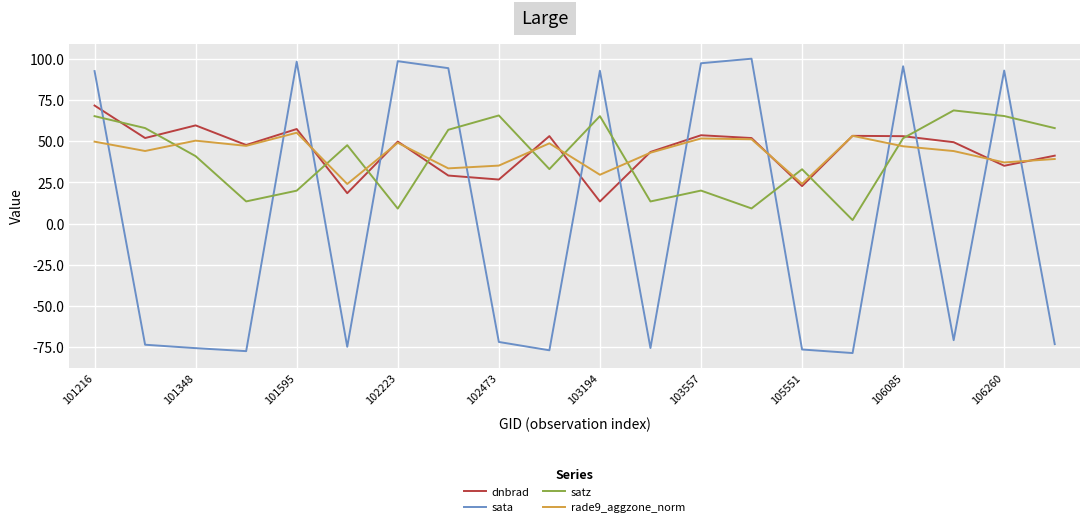

In sata, how many points are higher than both neighbors (excluding endpoints)?

6